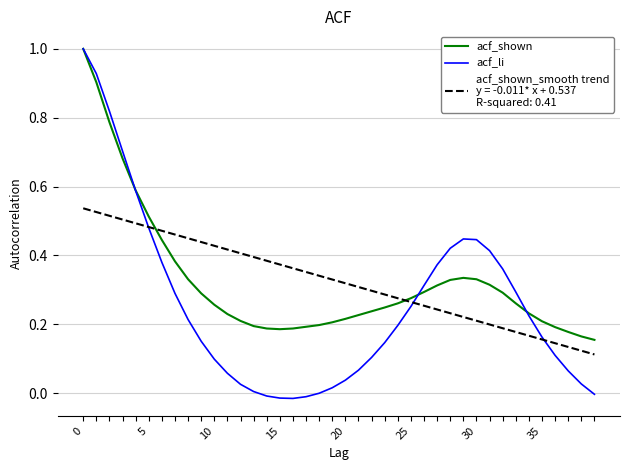

What is the maximum value shown in the chart?

1.0